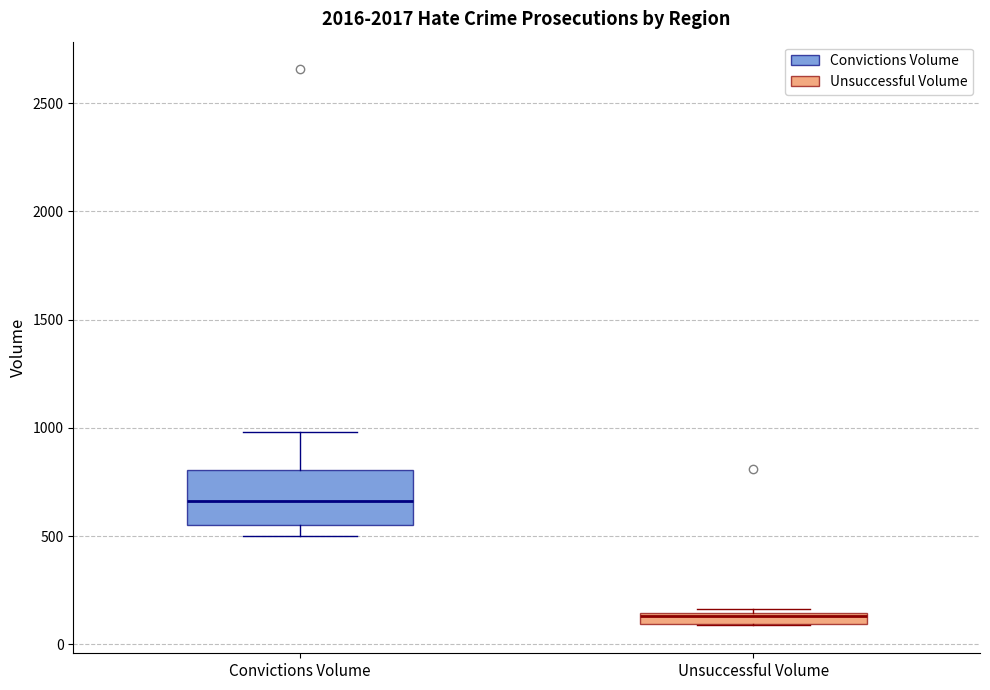

Where is the lower edge of the box for Unsuccessful Volume on the y-axis? The values are not printed on the chart, so give them approximately, as read against the axis.

100